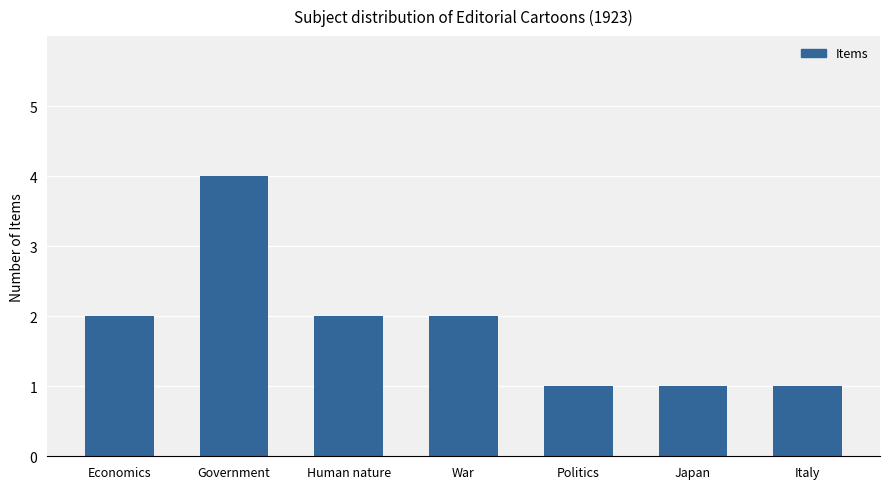

The chart shows a value of 1 at Italy. True or false?

True